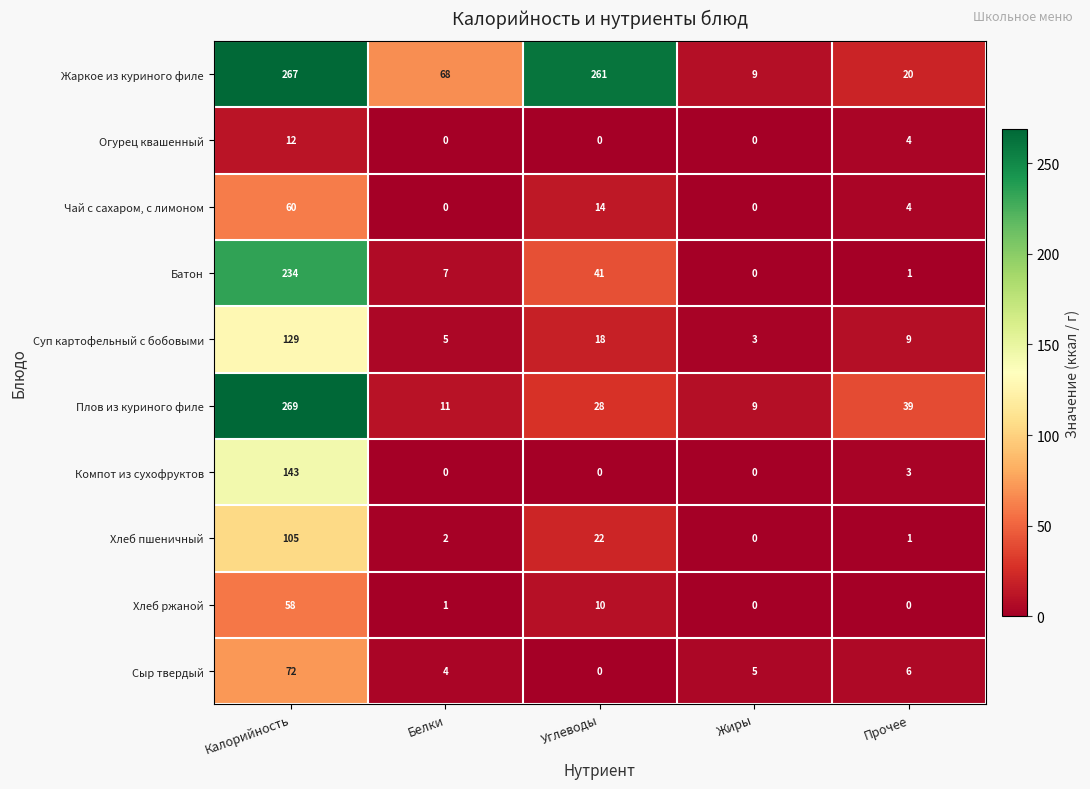

Rank the series by their maximum value, from highest to lowest.

Плов из куриного филе, Жаркое из куриного филе, Батон, Компот из сухофруктов, Суп картофельный с бобовыми, Хлеб пшеничный, Сыр твердый, Чай с сахаром, с лимоном, Хлеб ржаной, Огурец квашенный